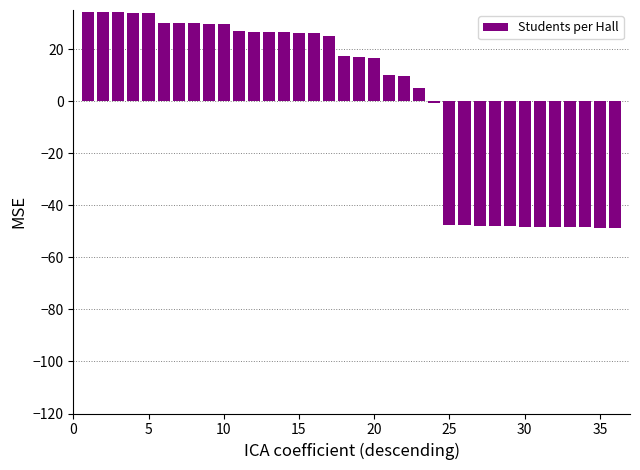

What is the smallest value displayed?

-48.8